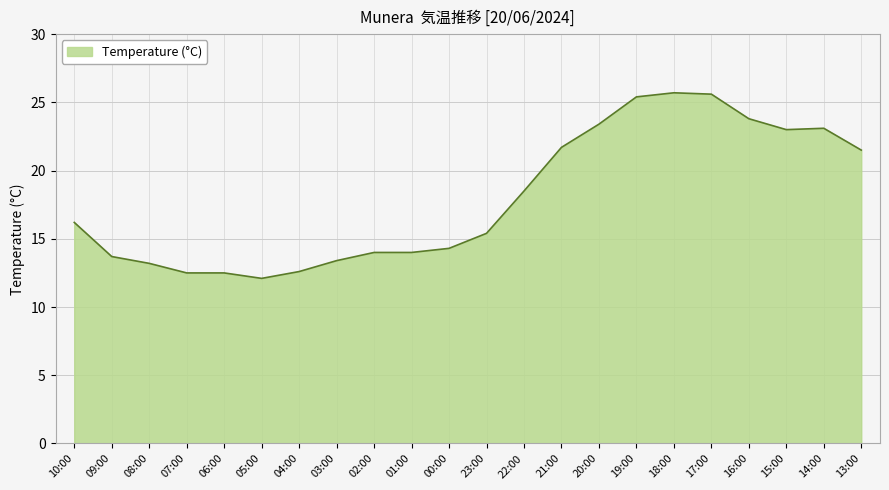

What is the minimum value shown in the chart?

12.1